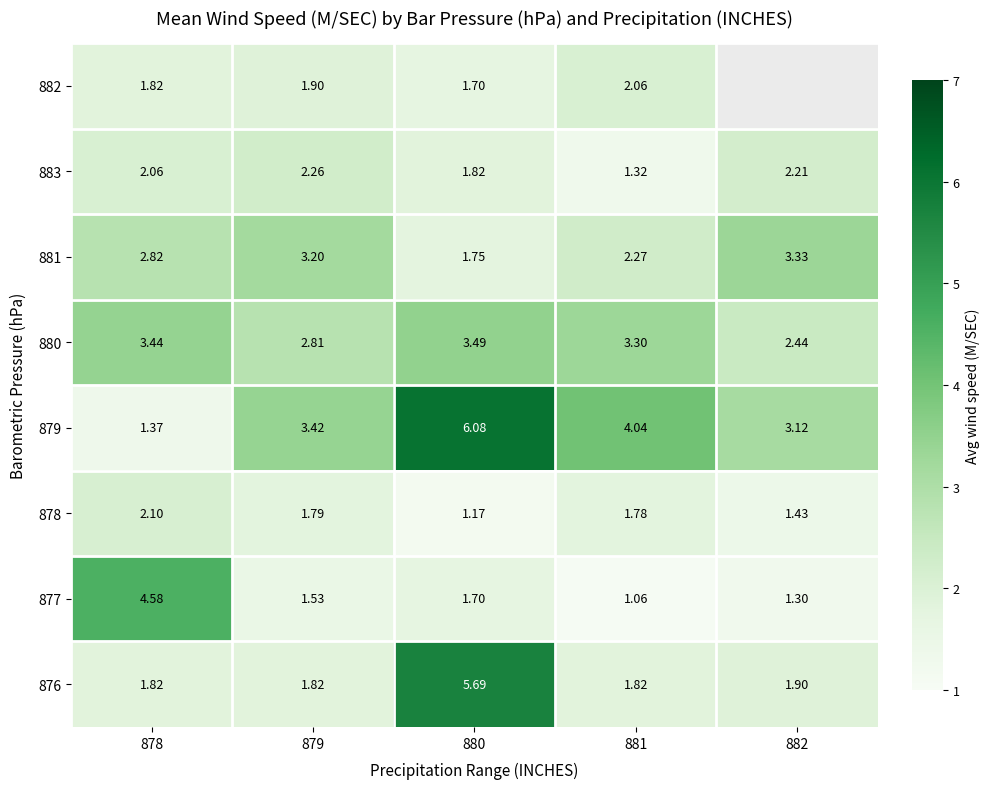

Is the value of 876 at 878 greater than the value of 882 at 880?

Yes